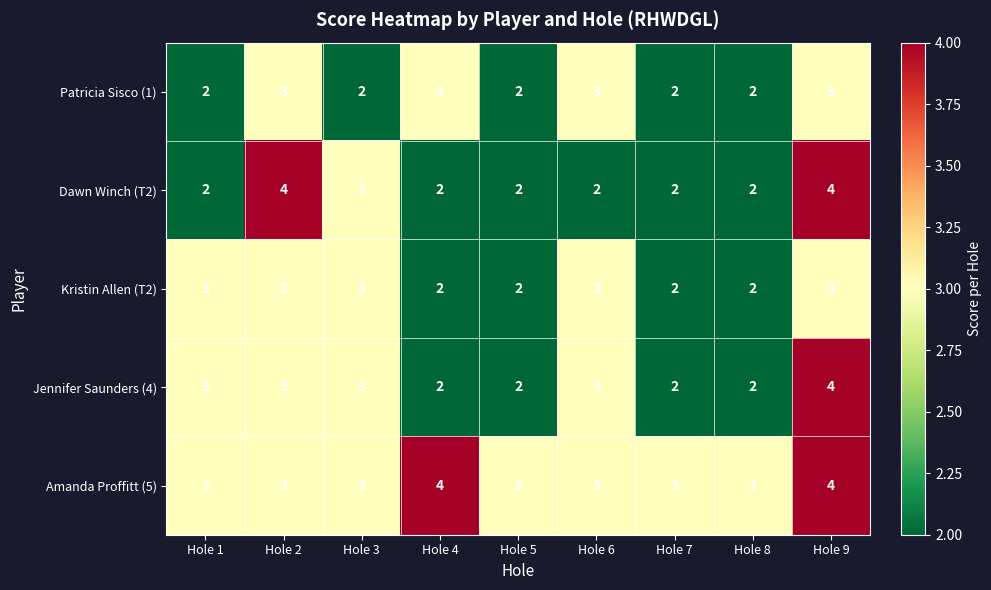

How many Dawn Winch (T2) values are between 2 and 3?

7